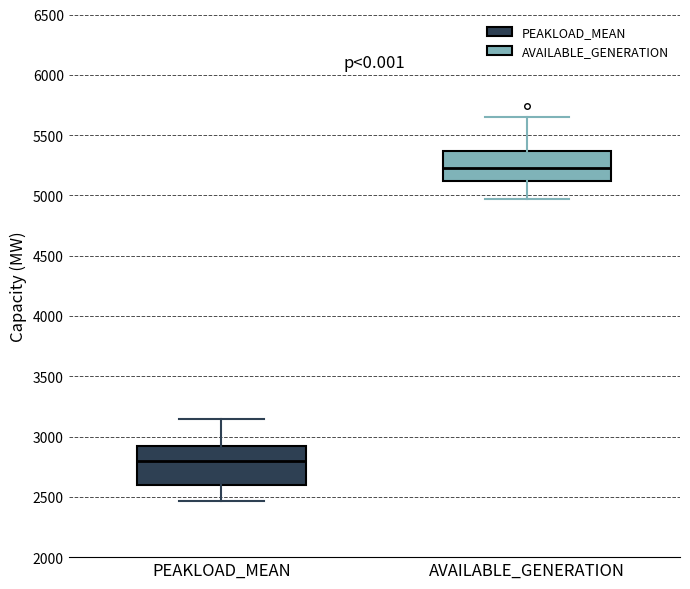

Reading left to right, read every box against the y-axis: the position of its median line, the range the box covers, and the ends of its whiskers. The values are not printed on the chart, so give them approximately, as read against the axis.

PEAKLOAD_MEAN: median 2800, box 2600 to 2900, whiskers 2450 to 3150
AVAILABLE_GENERATION: median 5250, box 5100 to 5350, whiskers 4950 to 5650